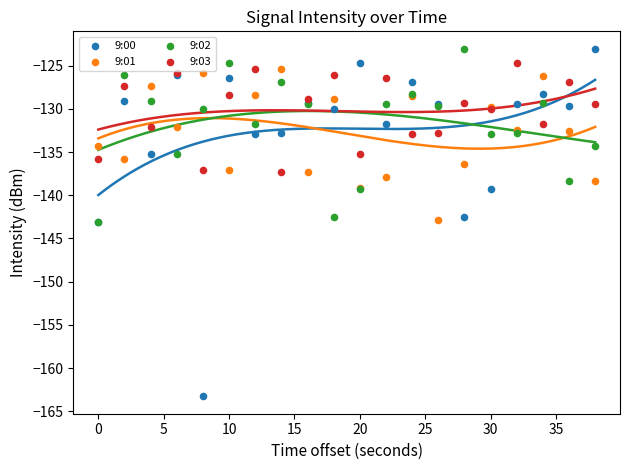

Which series reaches the maximum Y coordinate?

9:00